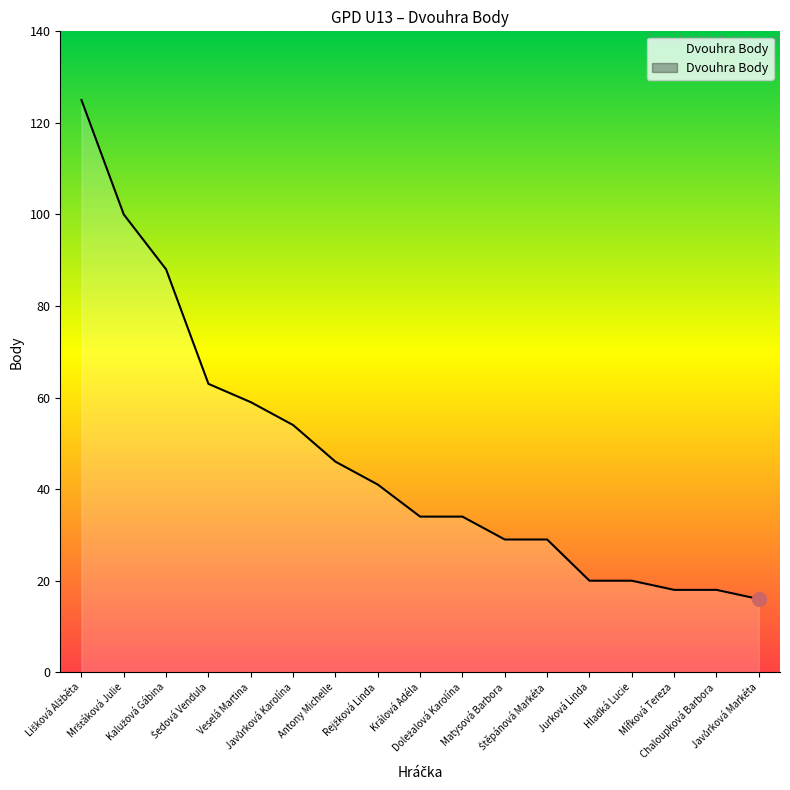

What is the value of the 4th point from the left?

63